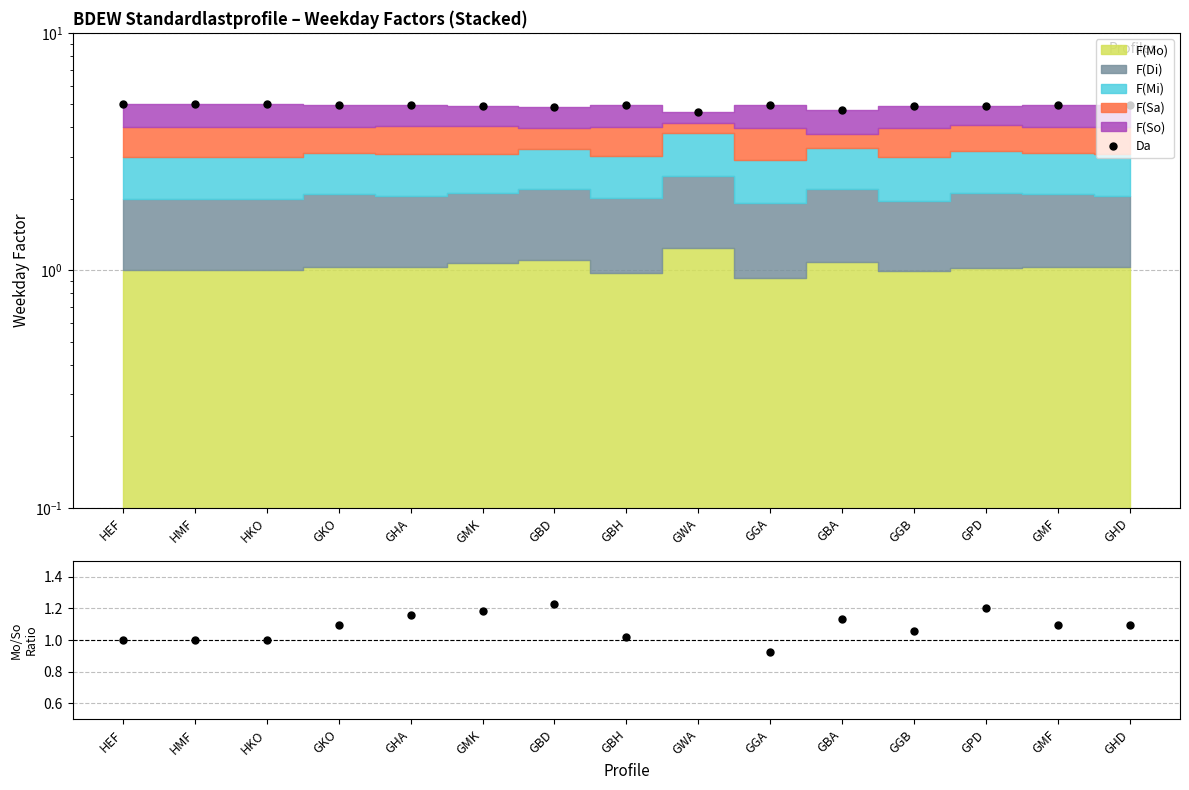

The Mo/So series shows 1.1 at GMF. True or false?

True